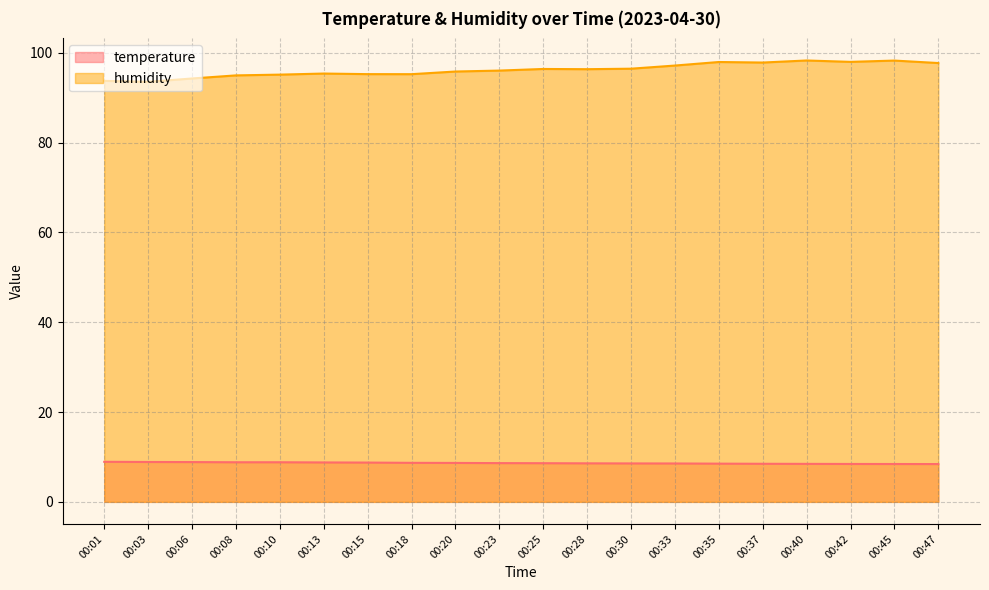

True or false: humidity has a value of 95.2 at 00:15.

True